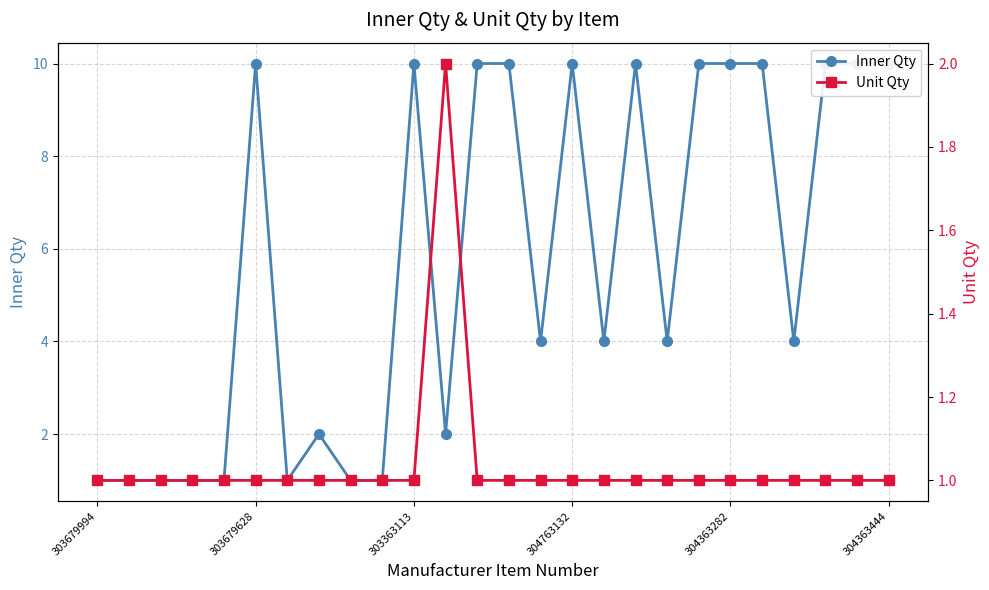

Which category has the lowest value in the Inner Qty series?

303679994